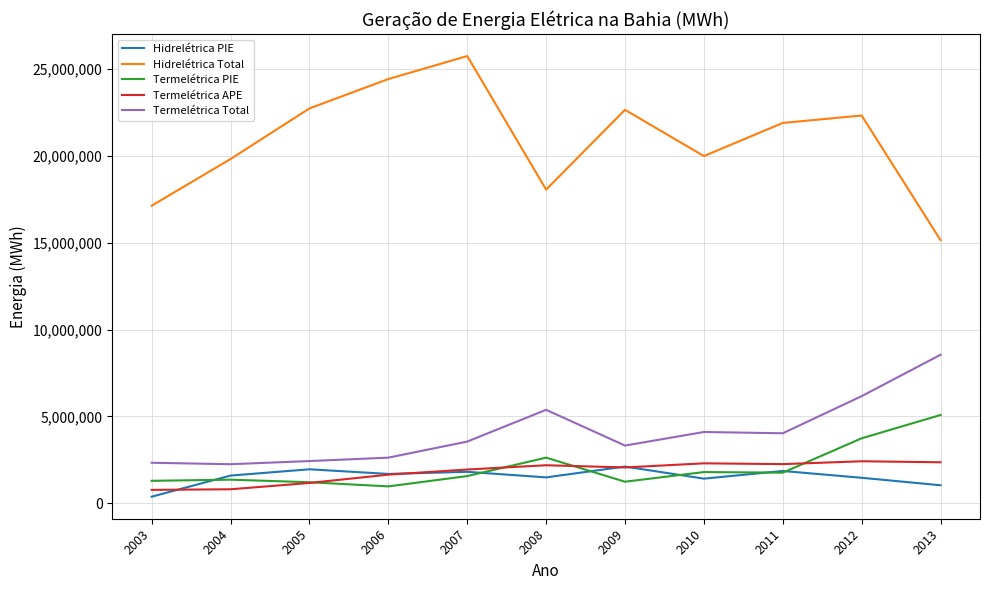

What is the sum of all Termelétrica PIE values?

22653018